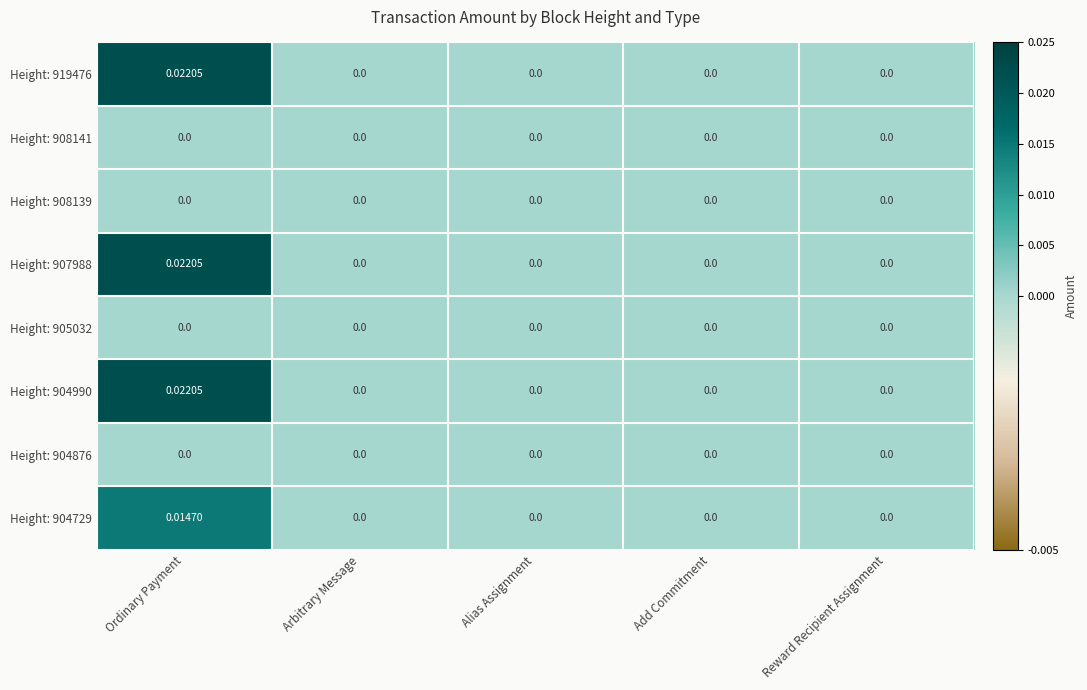

At which category is the sum across all series the highest?

Ordinary Payment